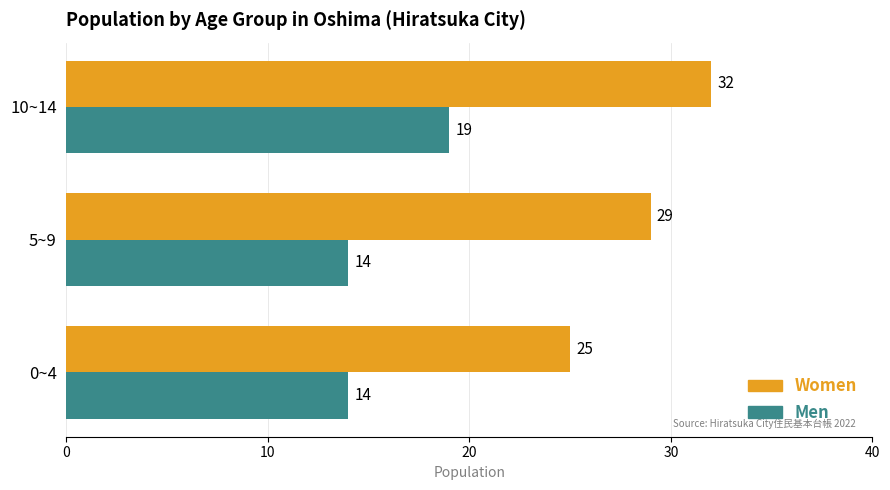

True or false: Women has a value of 16 at 0~4.

False